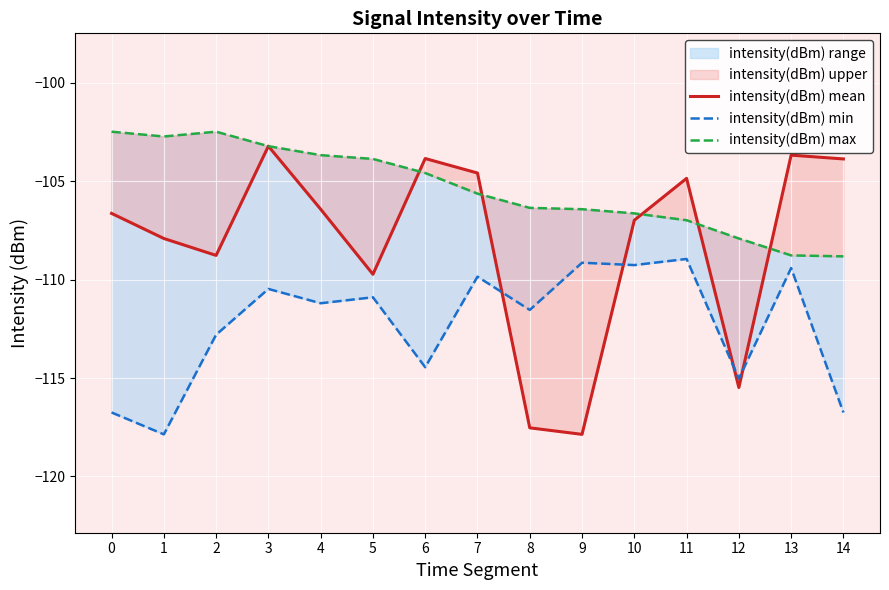

Reading right to left, list all the values displayed in this chart.

intensity(dBm) mean: -103.9	-103.7	-115.5	-104.8	-107.0	-117.9	-117.5	-104.6	-103.8	-109.7	-106.4	-103.2	-108.8	-107.9	-106.6
intensity(dBm) min: -116.7	-109.4	-115.0	-108.9	-109.3	-109.1	-111.5	-109.8	-114.4	-110.9	-111.2	-110.5	-112.8	-117.9	-116.7
intensity(dBm) max: -108.8	-108.8	-107.9	-107.0	-106.6	-106.4	-106.3	-105.6	-104.6	-103.9	-103.7	-103.2	-102.5	-102.7	-102.5